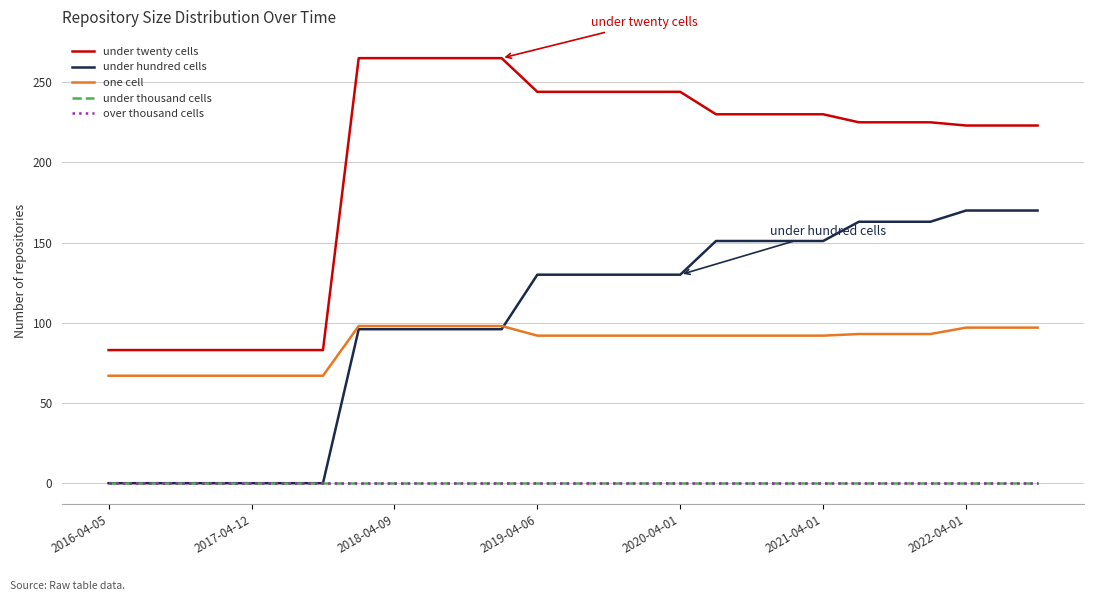

True or false: under thousand cells and under hundred cells intersect in this chart.

False